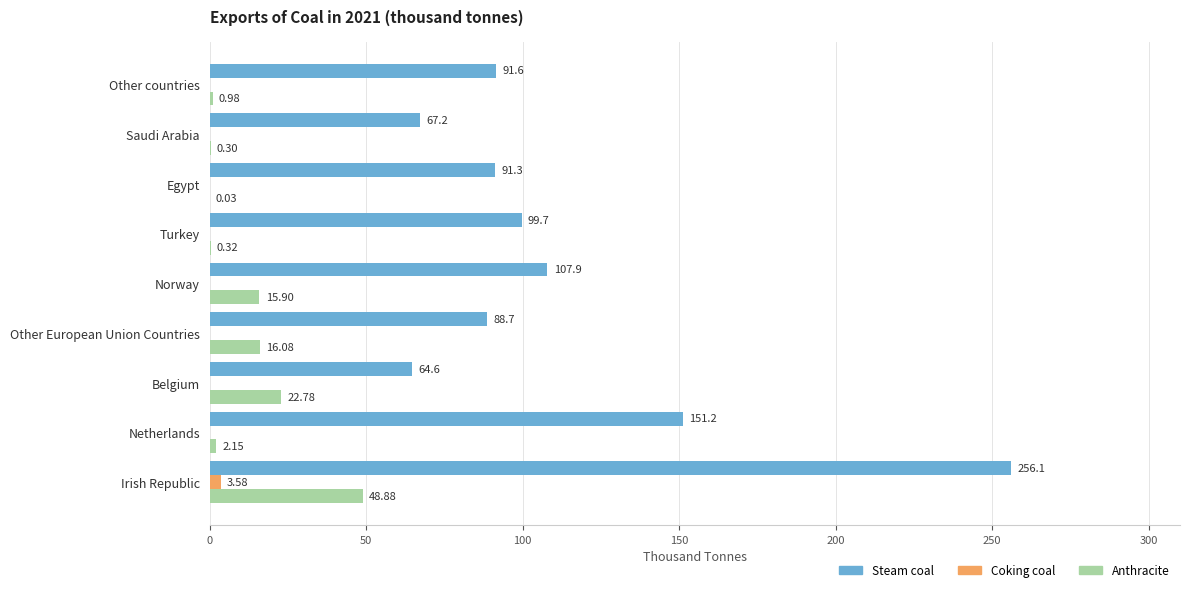

Which series has the largest range (max minus min)?

Steam coal